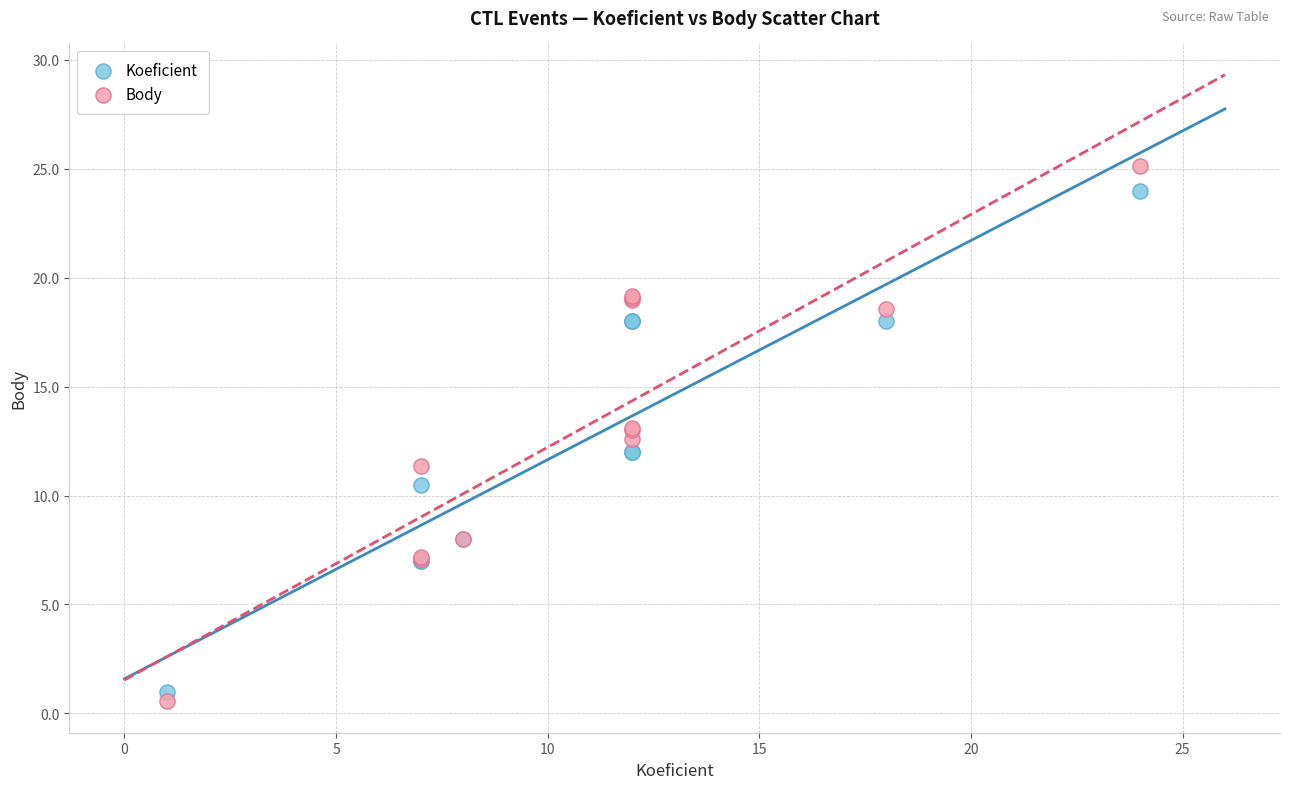

Which series has the widest spread of Y values?

Body